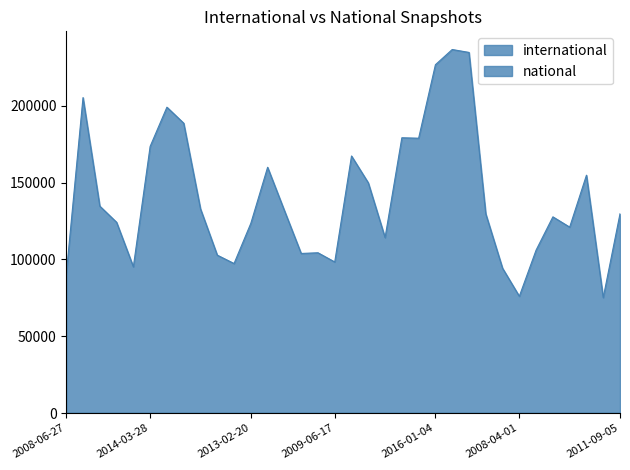

Does the chart have visible grid lines?

No